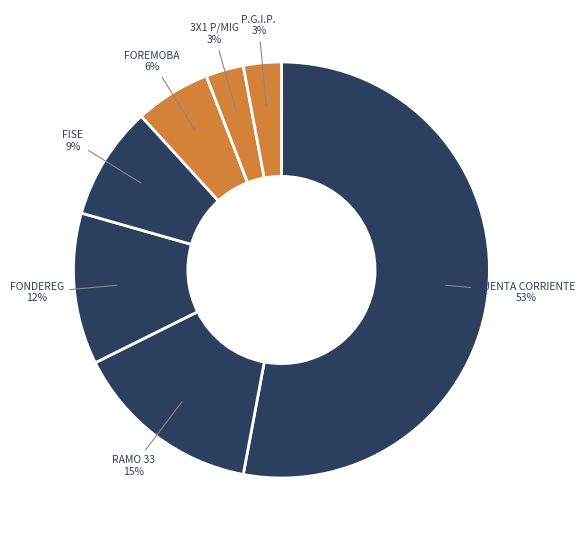

What is the largest slice in the pie chart?

CUENTA CORRIENTE